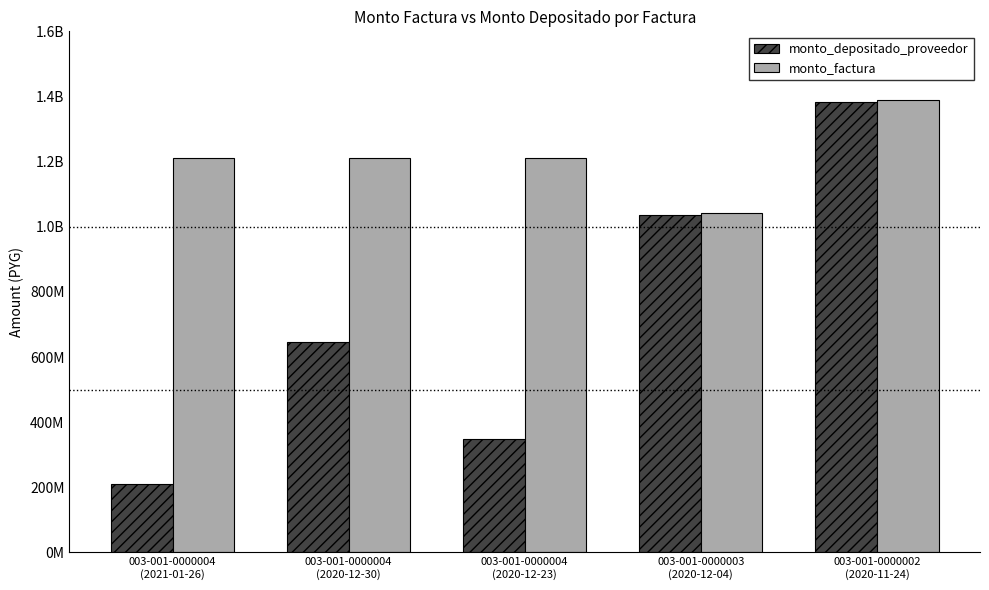

At how many categories does at least one series exceed 416428644?

5